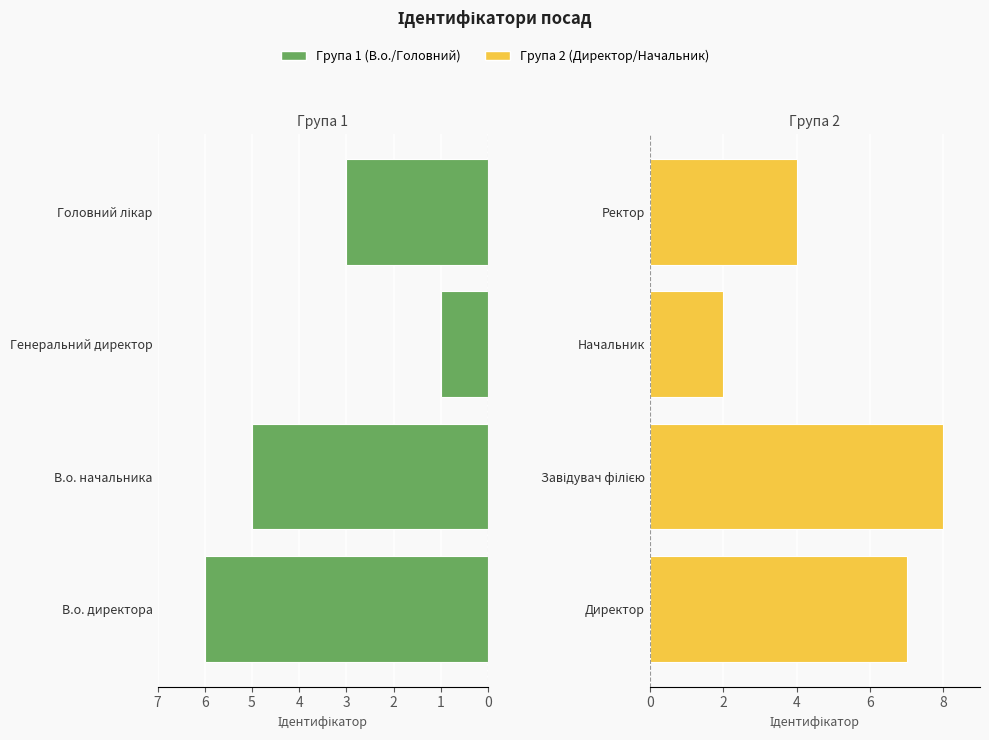

Count the В.о. директора / В.о. начальника / Генеральний директор / Головний лікар values in the range 3 to 6.

3